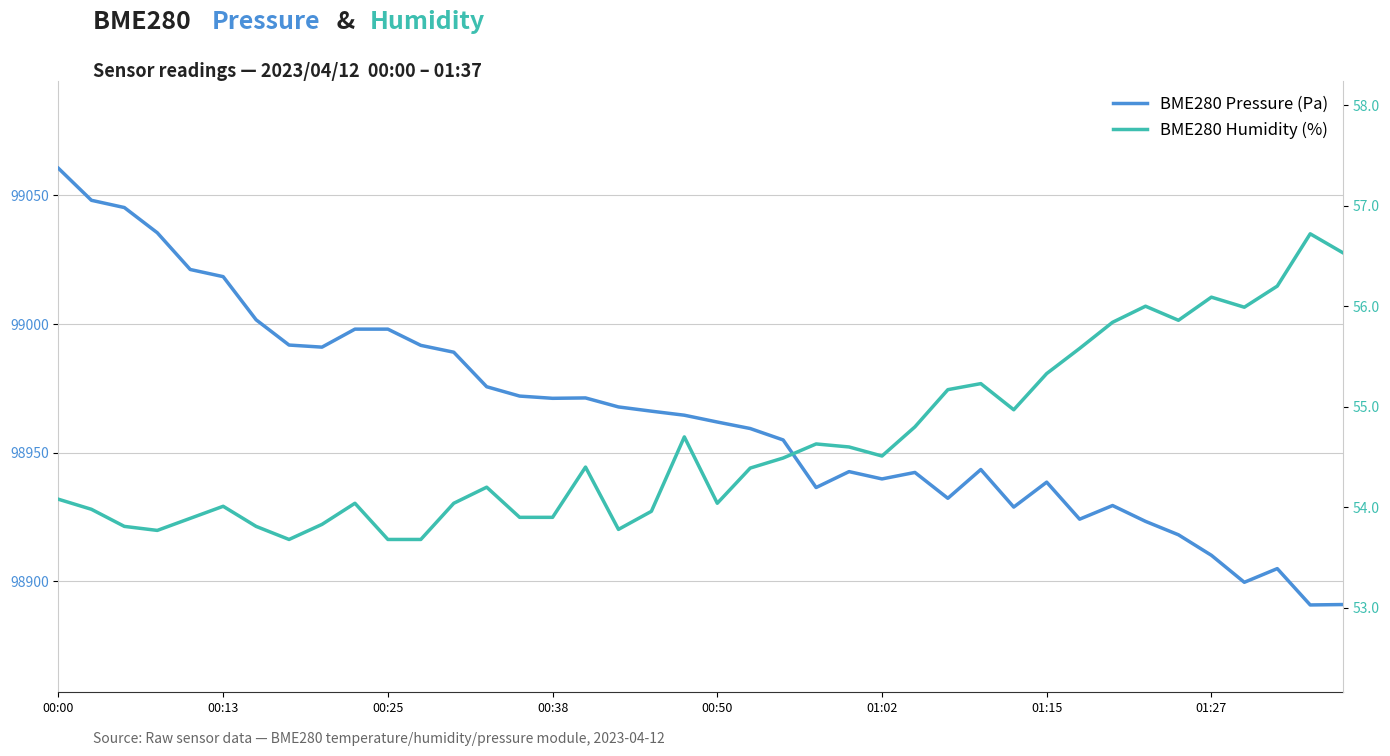

Which label corresponds to the largest value in the chart?

00:00